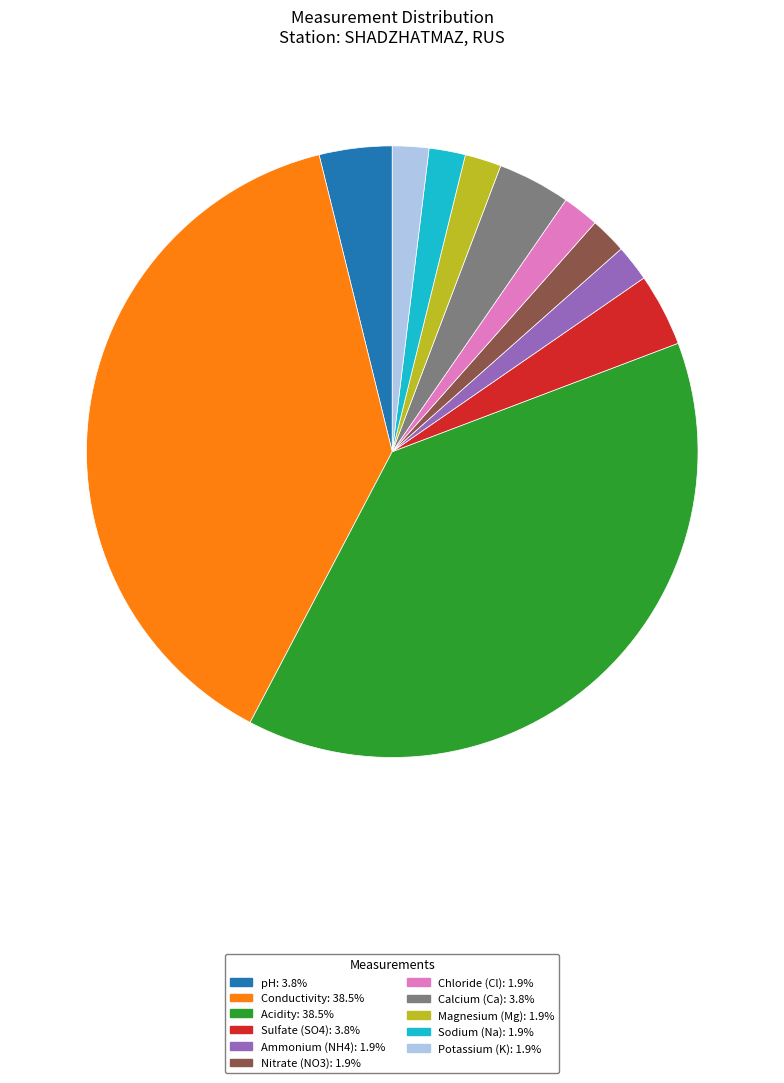

Combined, do Acidity: 38.5% and Potassium (K): 1.9% account for over 50%?

No